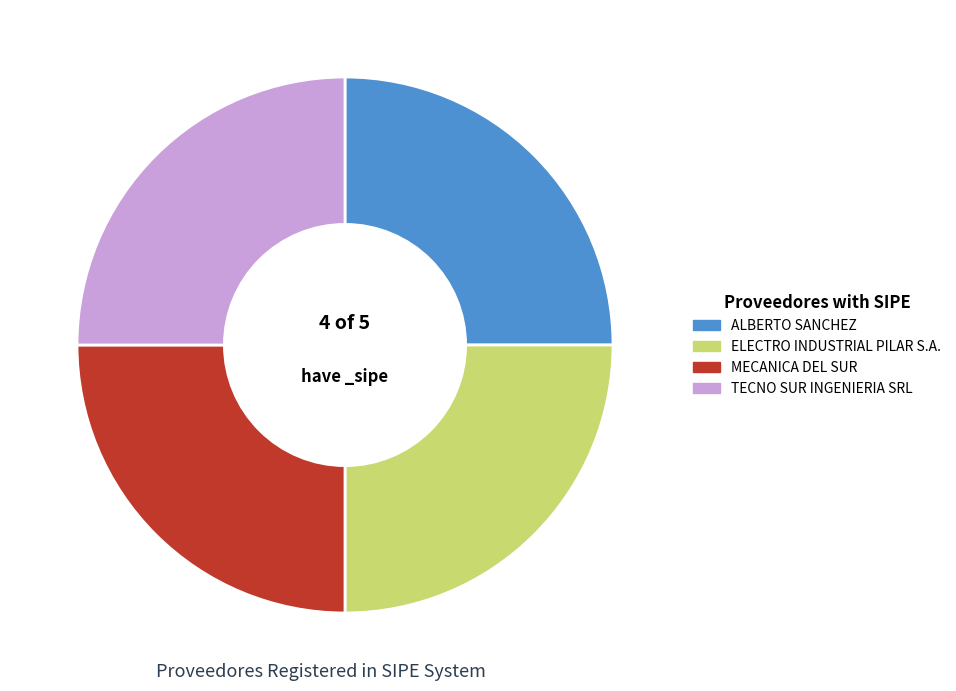

Is it true that ALBERTO SANCHEZ is 38% of the pie?

False